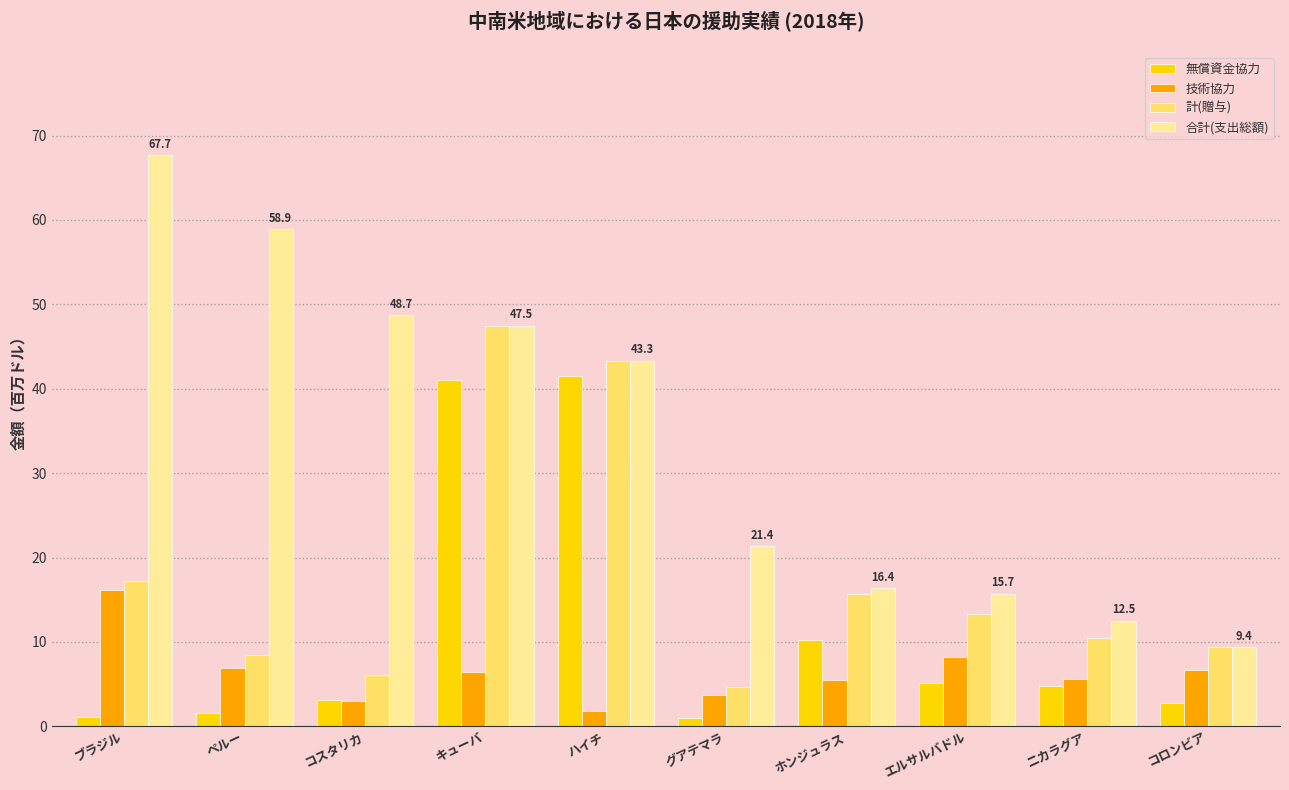

Which series has the largest total across all categories?

合計(支出総額)